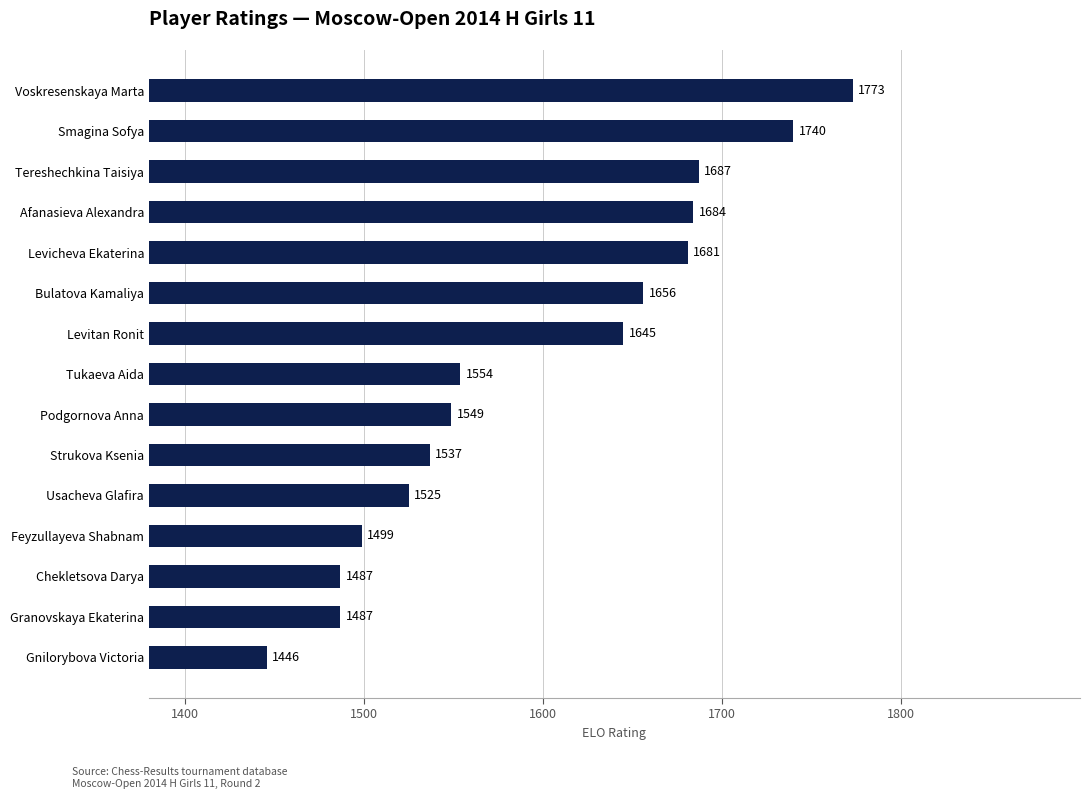

At which label is the value closest to 1609?

Levitan Ronit